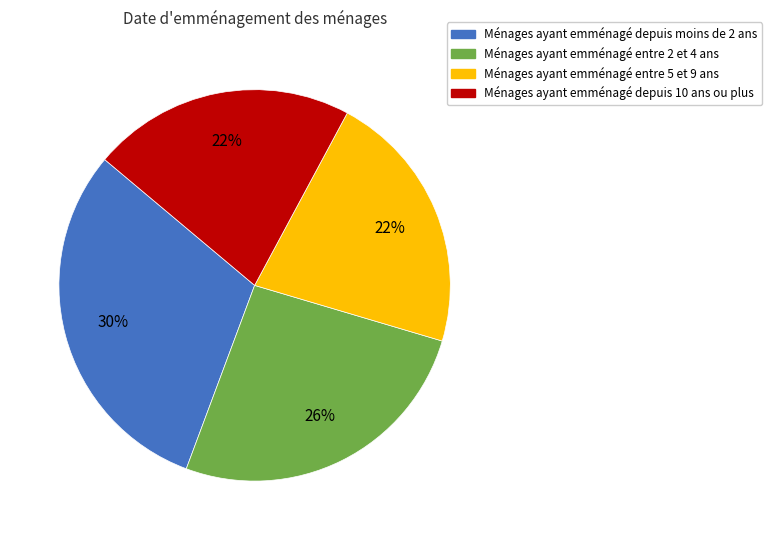

Is there any slice that represents more than half of the pie?

No